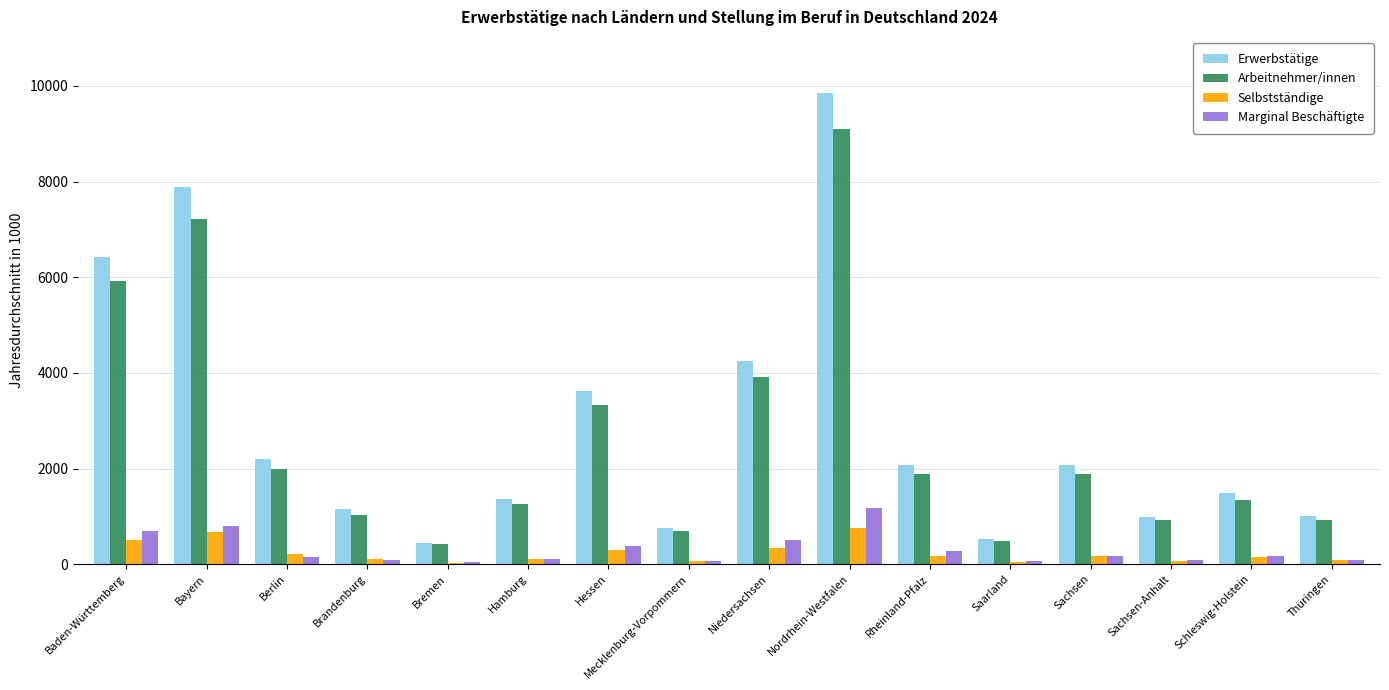

Are the bars grouped side by side (vs. stacked)?

Yes